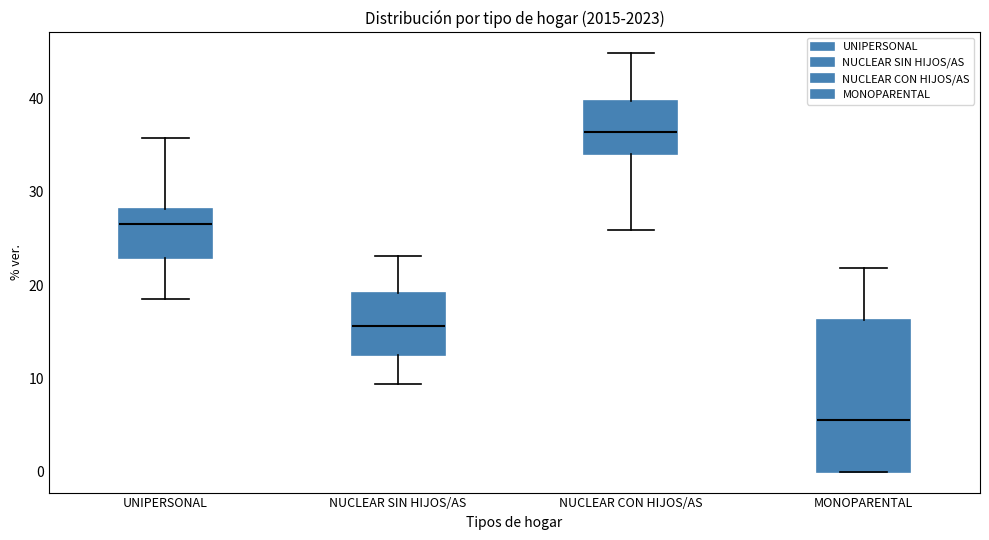

Which box is the tallest, from its lower edge to its upper edge?

MONOPARENTAL